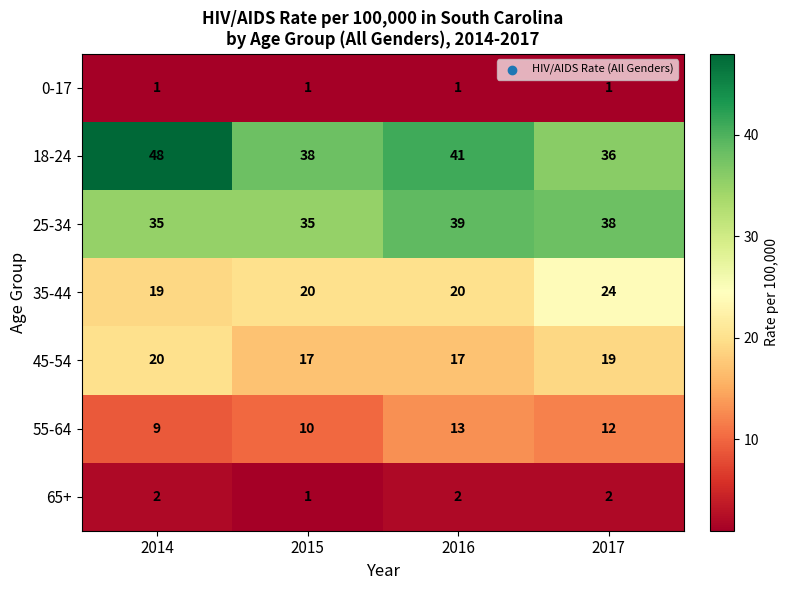

Is it true that 55-64 equals 16 at 2017?

False